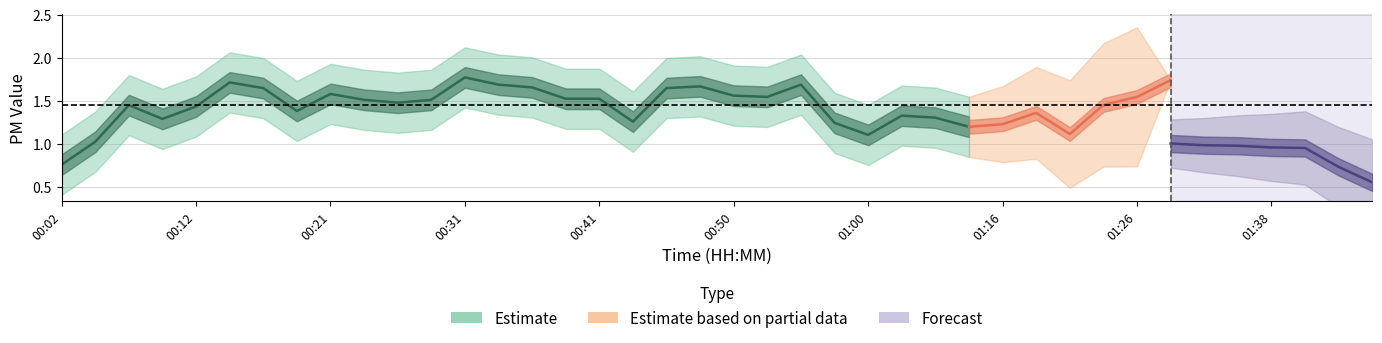

Is it true that P2 equals 1.1 at 01:05?

False